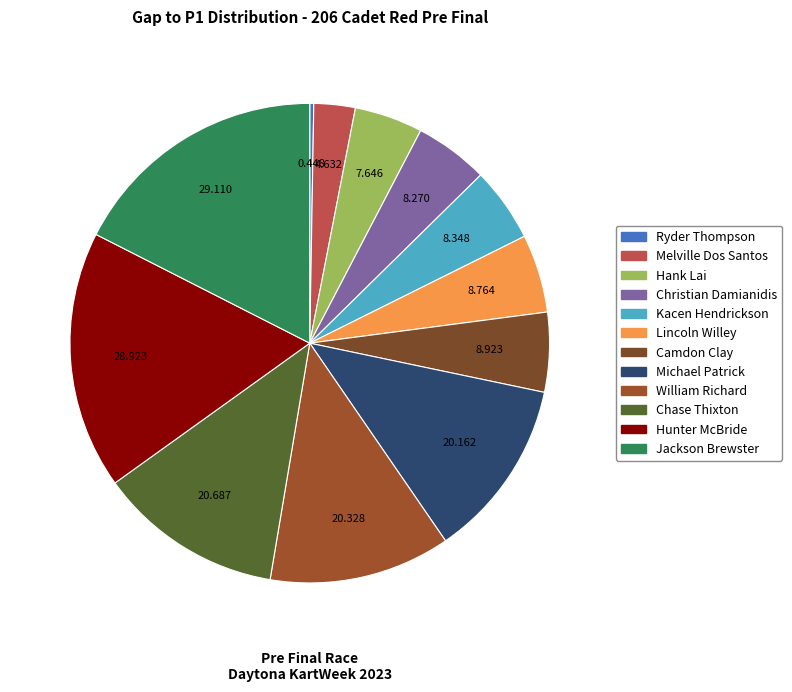

What percentage is the William Richard slice, to the nearest percent?

12%